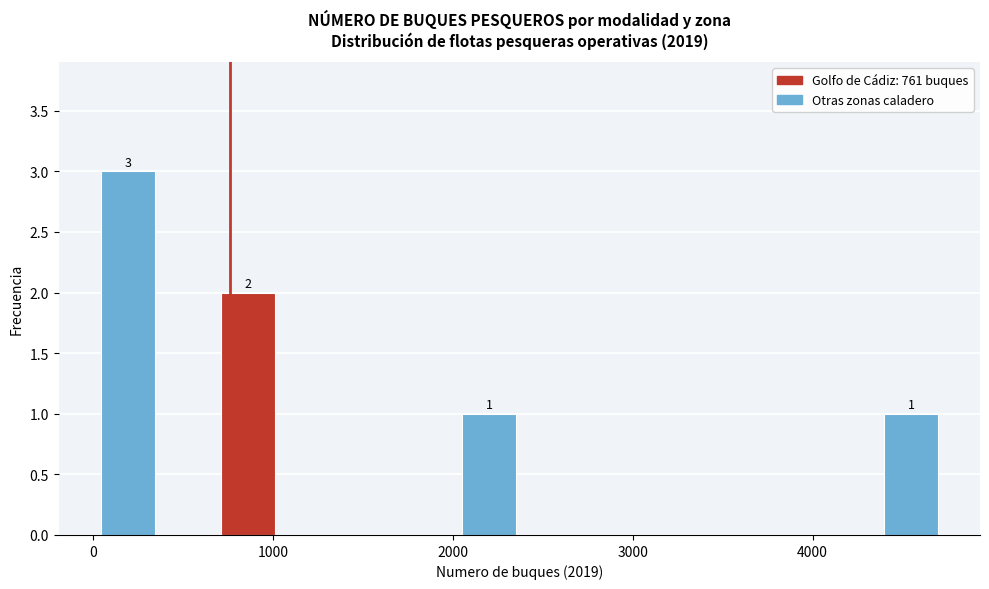

Around what value on the x-axis is the tallest bar? Give the approximate position of its centre, as read against the axis.

200